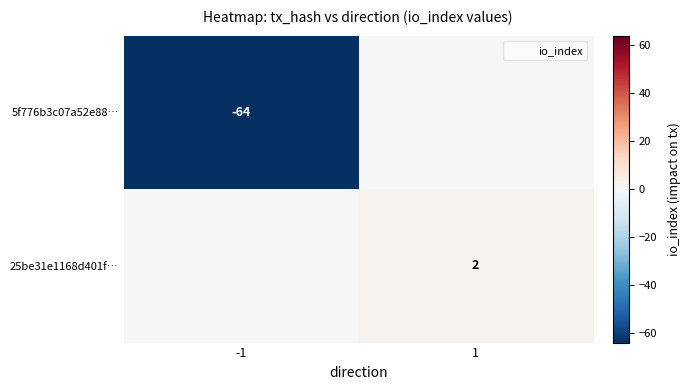

List the series in order of their overall mean, lowest first.

5f776b3c07a52e88…, 25be31e1168d401f…